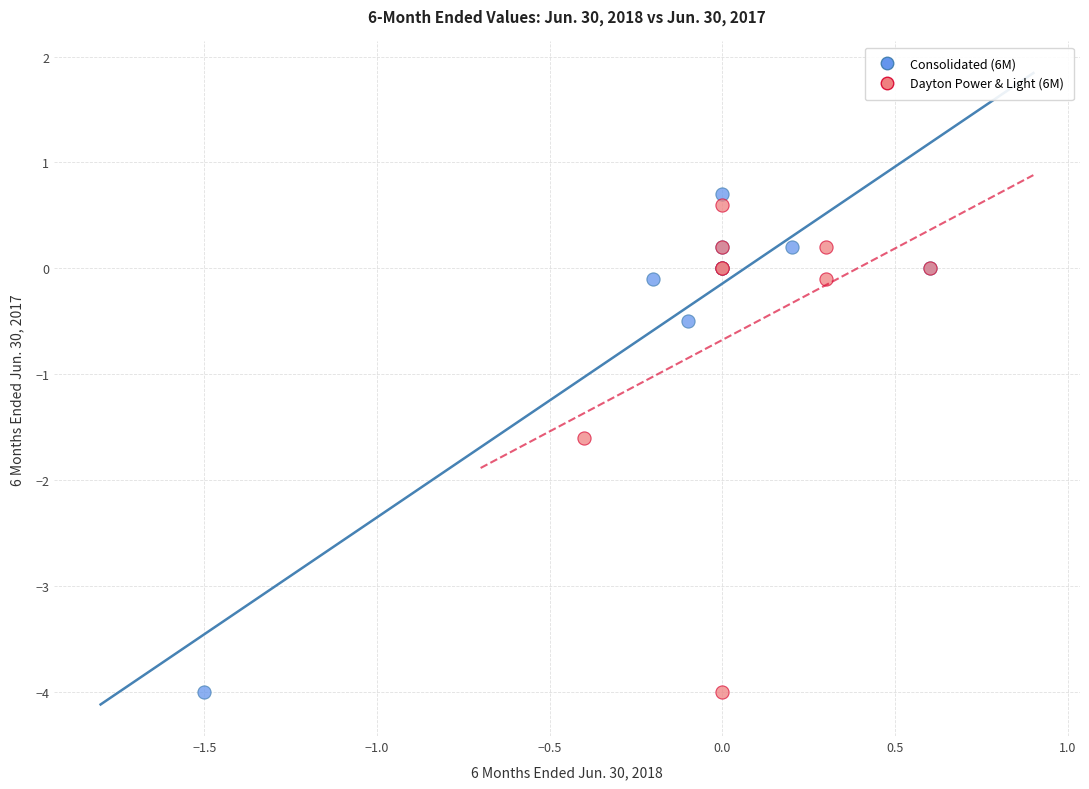

Which series has the largest Y range (max minus min)?

Consolidated (6M)